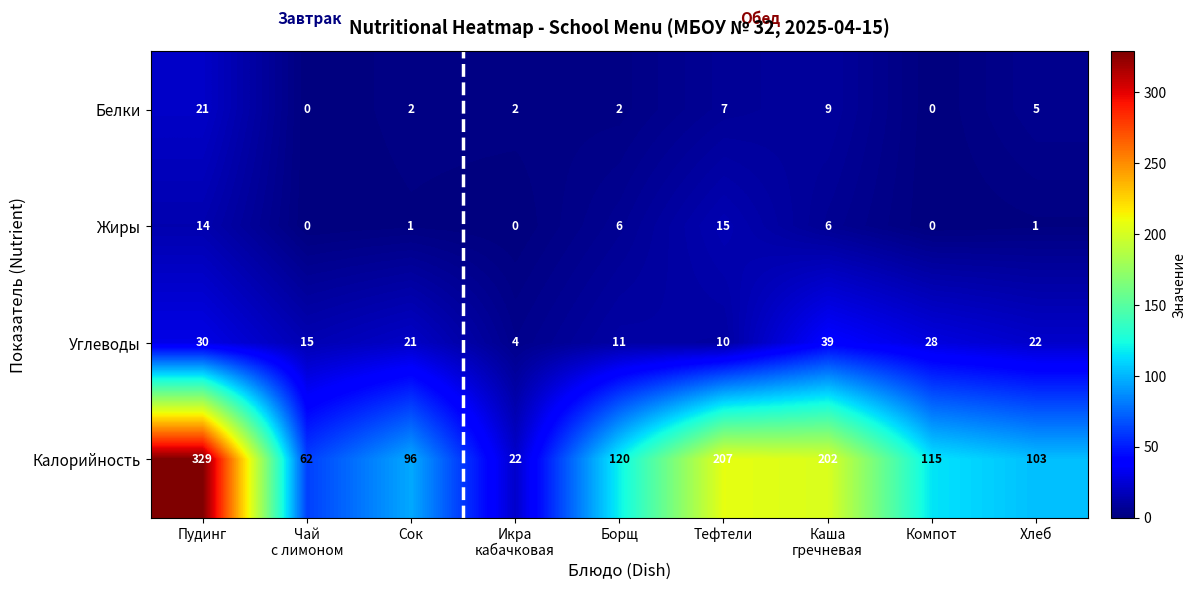

Count the number of data series in this chart.

4